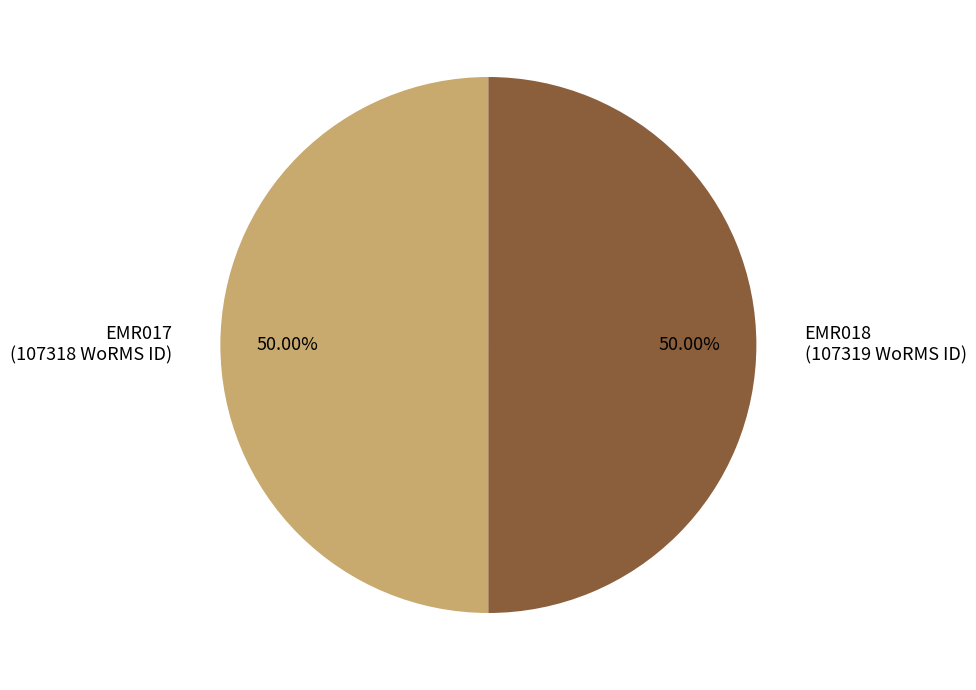

True or false: EMR018 accounts for 50% of the total.

True